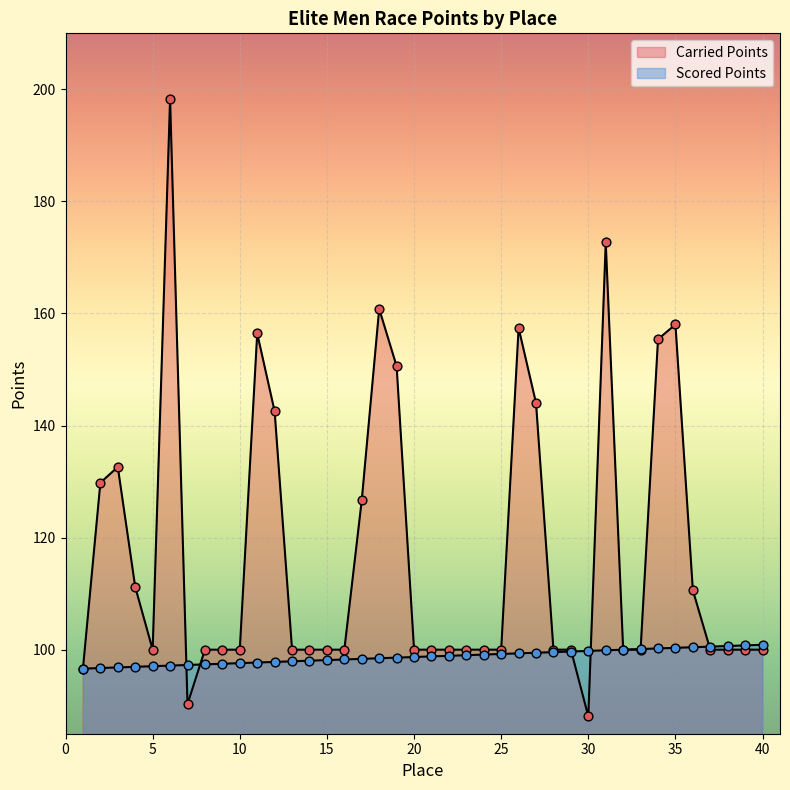

Which series has the largest total across all categories?

Carried Points